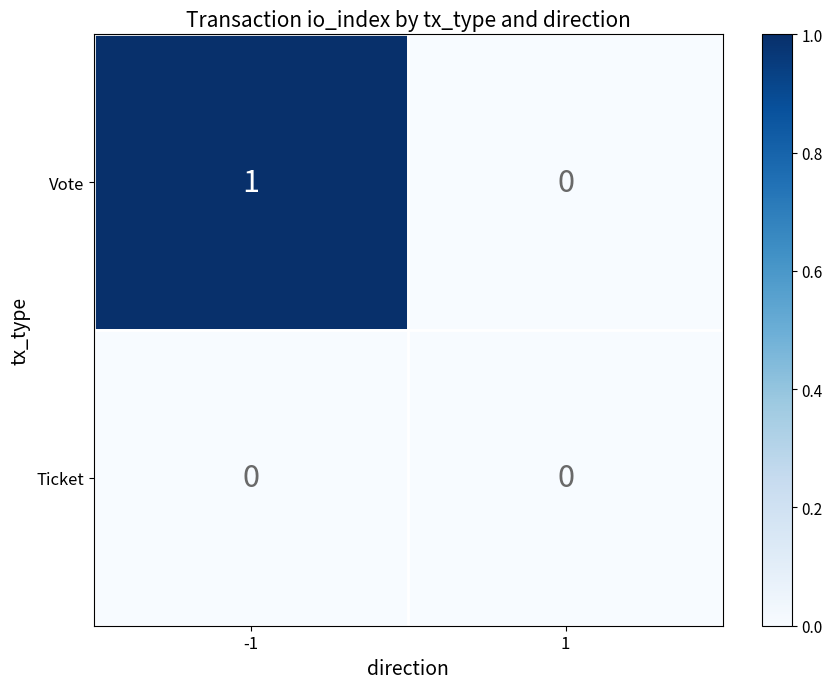

What is the maximum value shown in the chart?

1